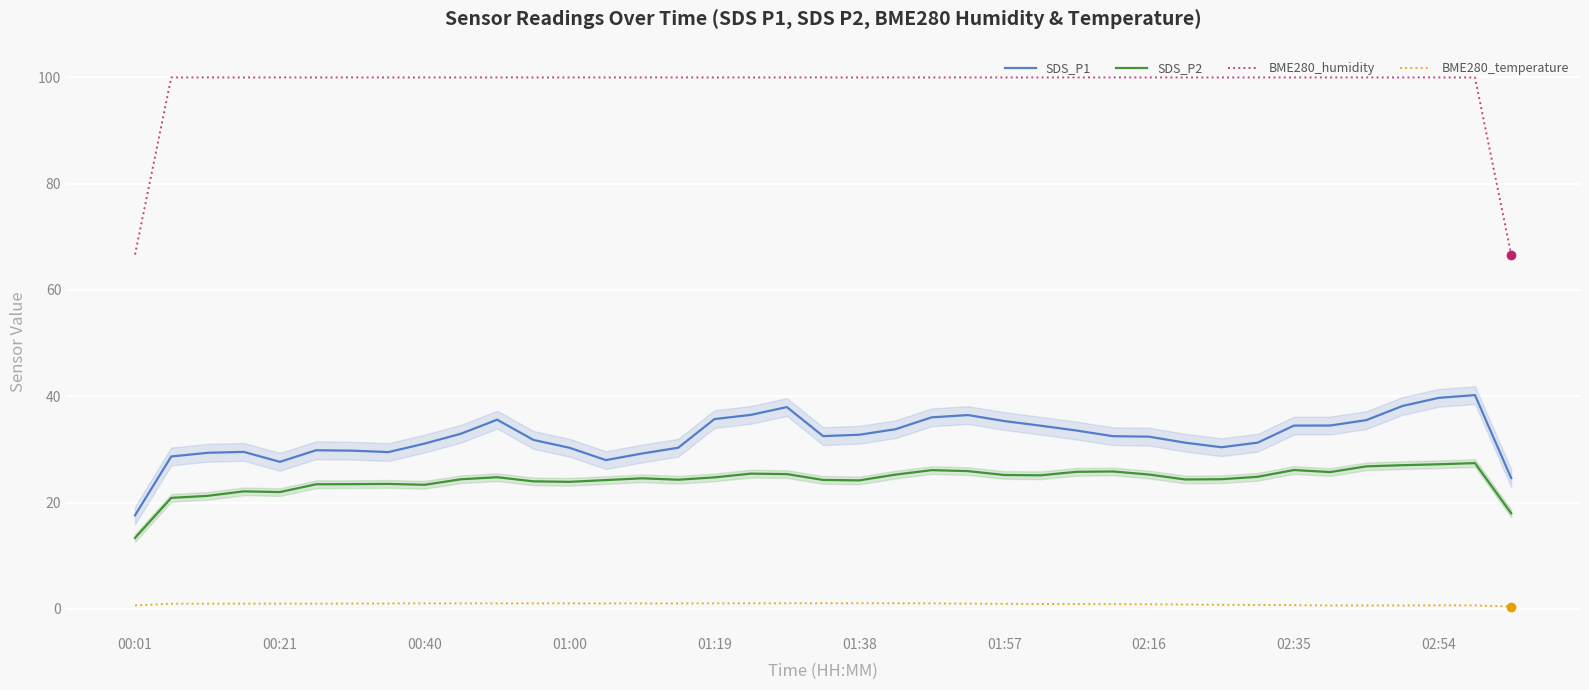

True or false: BME280_humidity and SDS_P1 intersect in this chart.

False